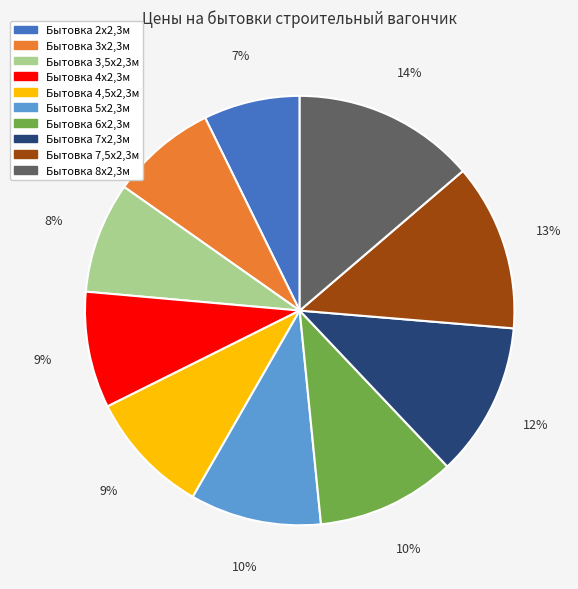

To the nearest percent, what percentage of the pie is Бытовка 4,5х2,3м?

9%